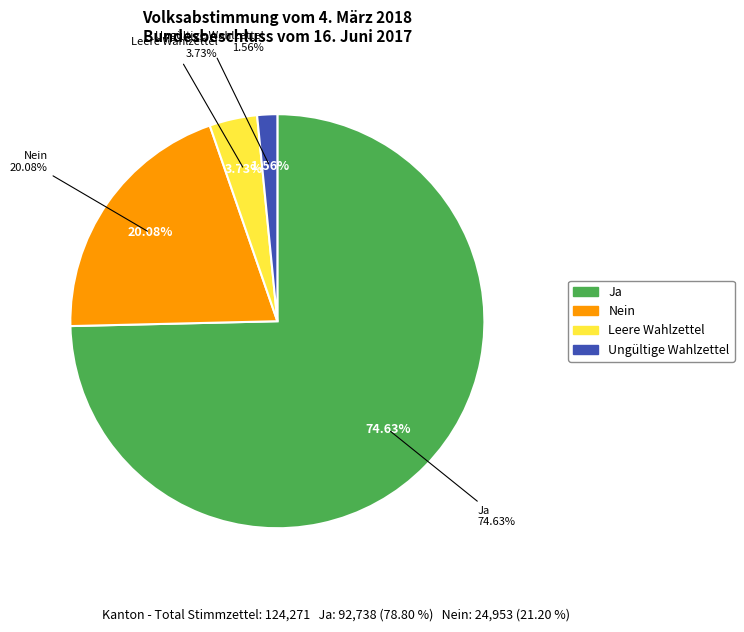

Rank the categories by value from highest to lowest.

Ja, Nein, Leere Wahlzettel, Ungültige Wahlzettel